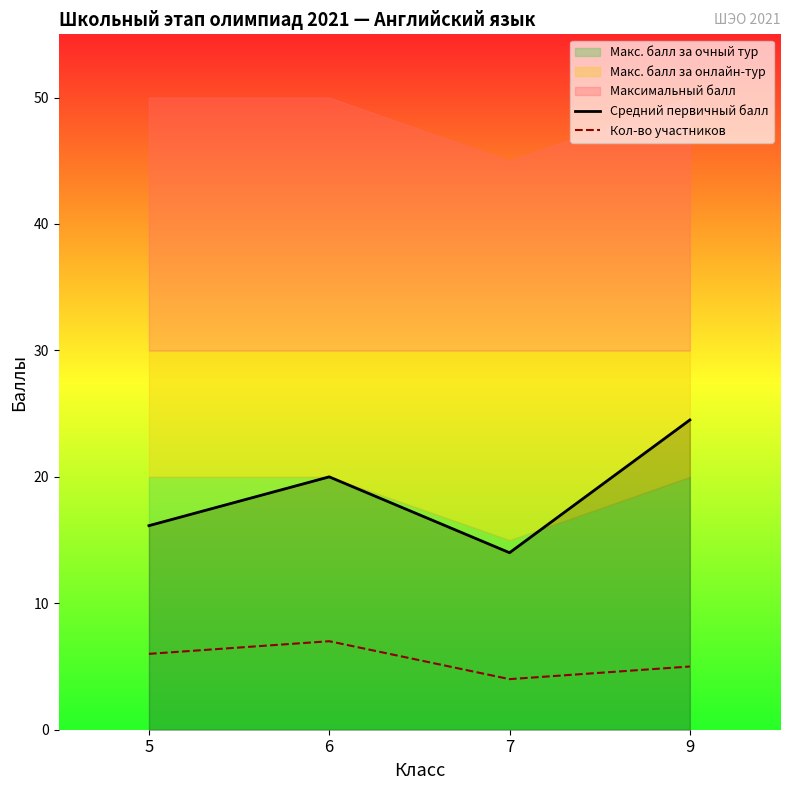

The value of Кол-во участников at 7 is 6.5. True or false?

False